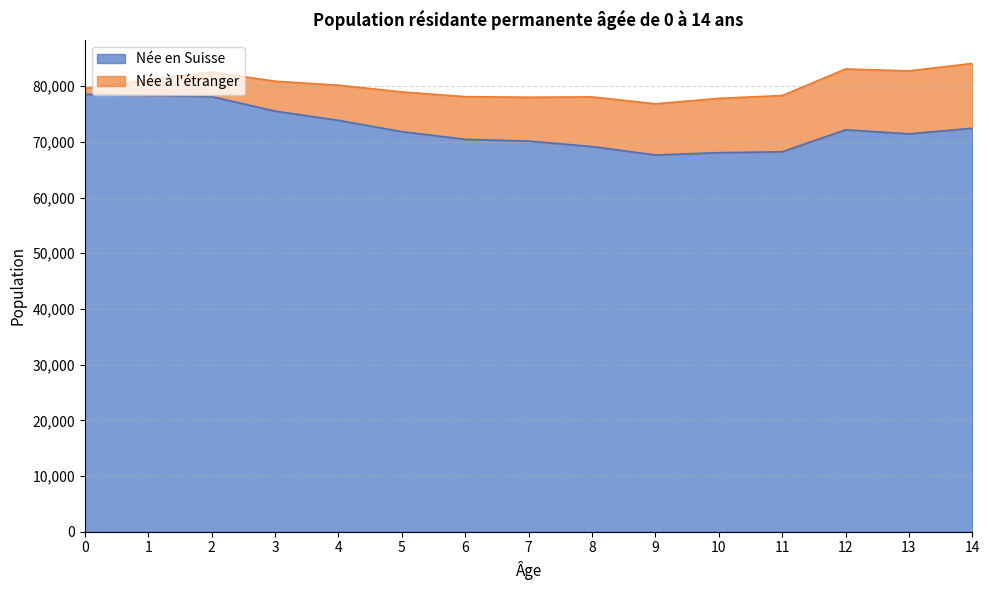

What is the minimum value shown in the chart?

67650